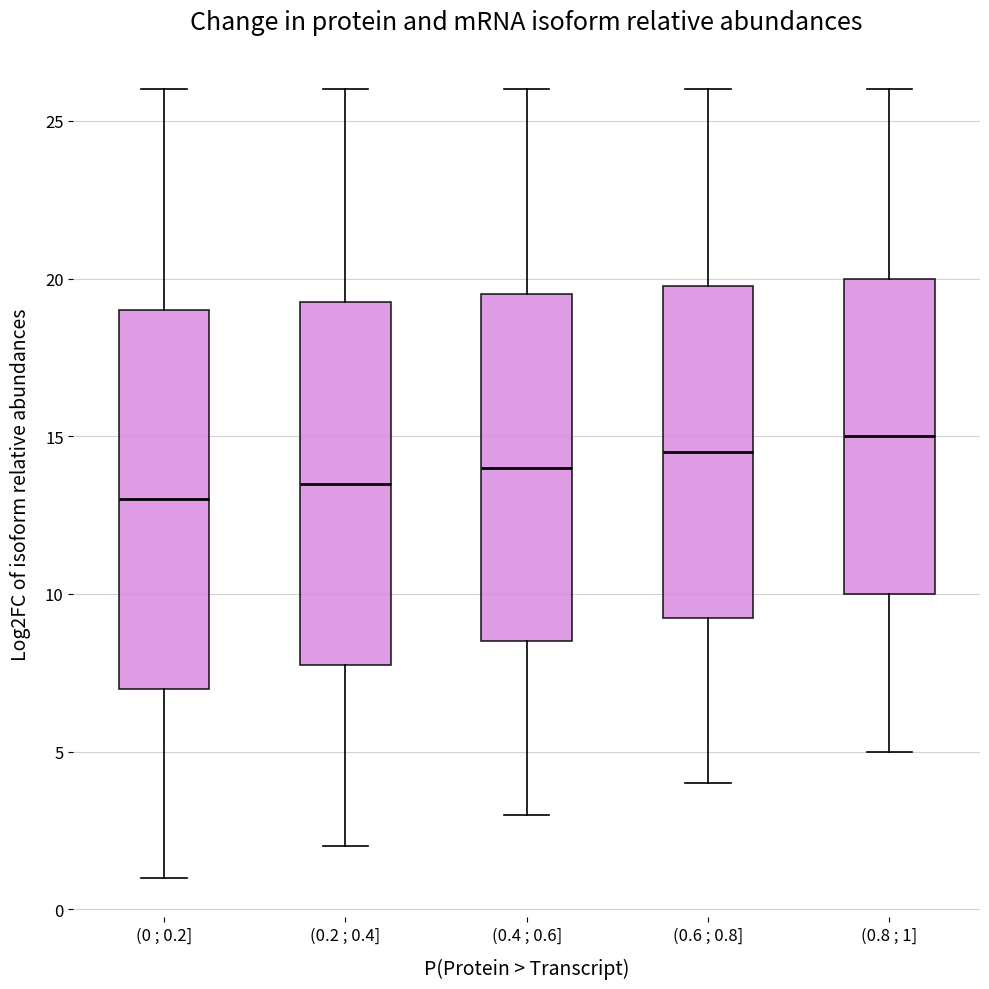

Which box has the highest median line?

(0.8 ; 1]